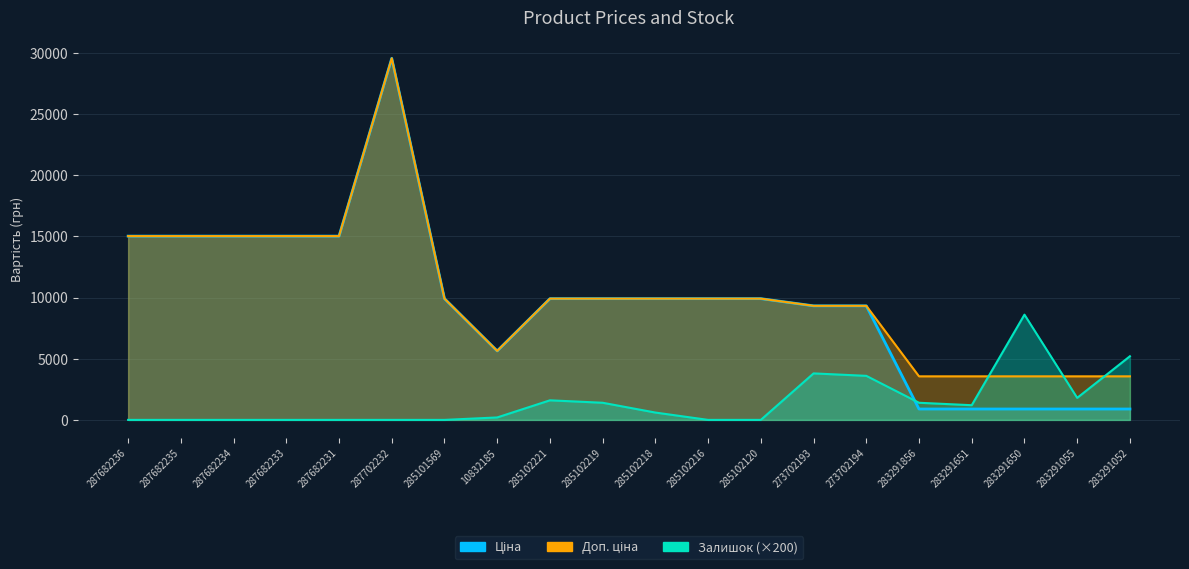

What are all the series names shown in the legend?

Ціна, Доп. ціна, Залишок